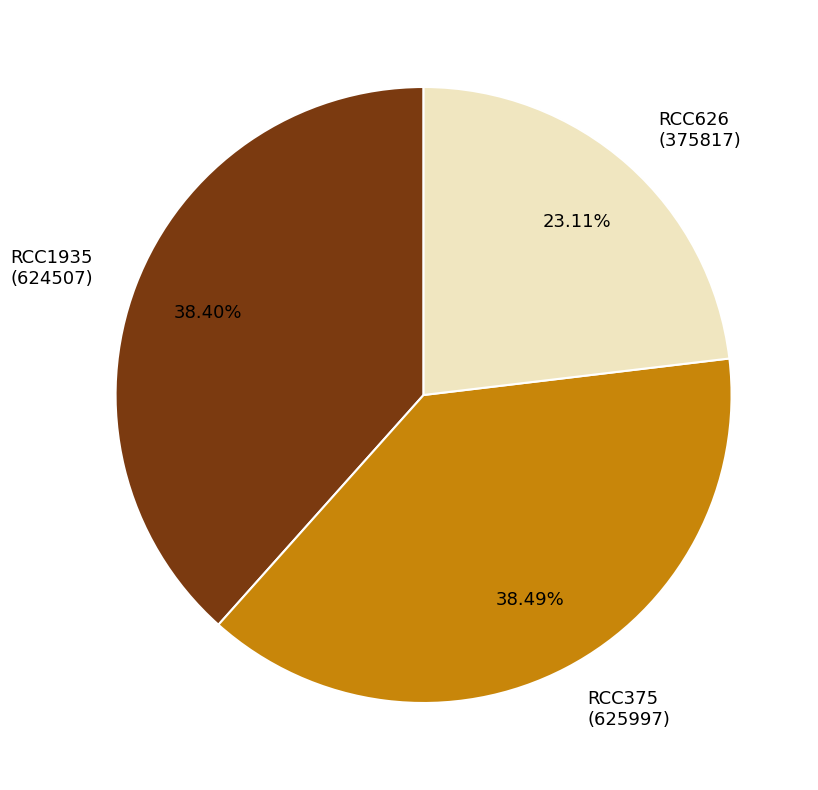

To the nearest percent, what percentage of the pie is RCC1935?

38%